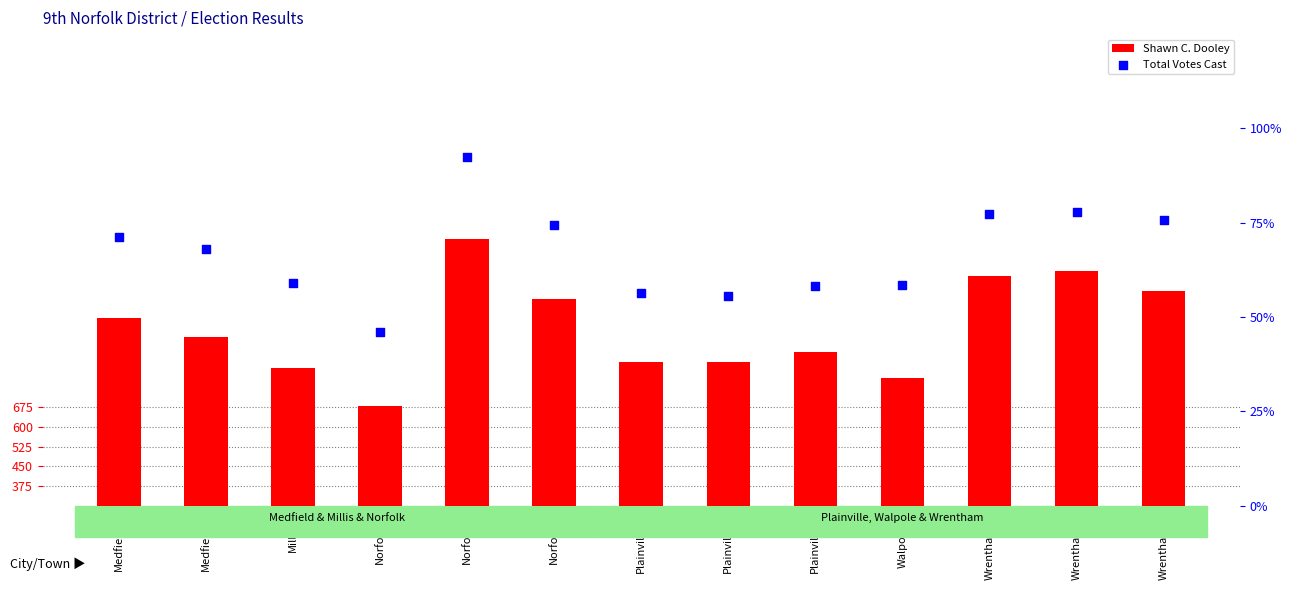

What are all the series names shown in the legend?

Shawn C. Dooley, Total Votes Cast